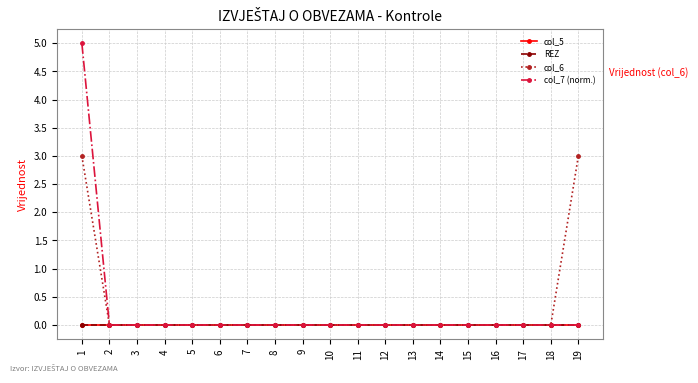

True or false: col_6 has more than 2 interior local peaks.

False